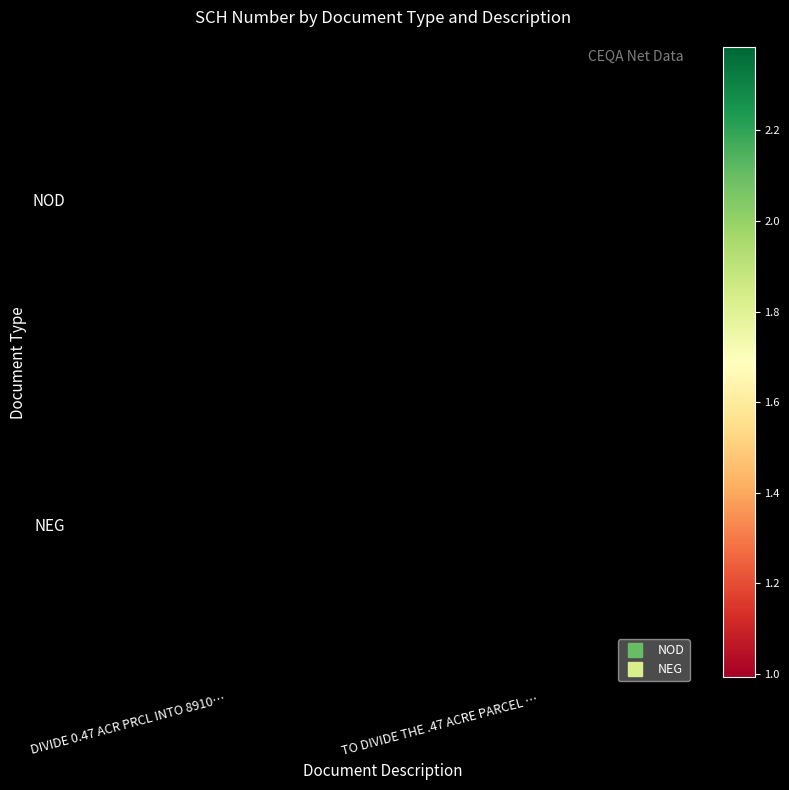

What is the difference between the highest and lowest values at DIVIDE 0.47 ACR PRCL INTO 8910…?

1986030417